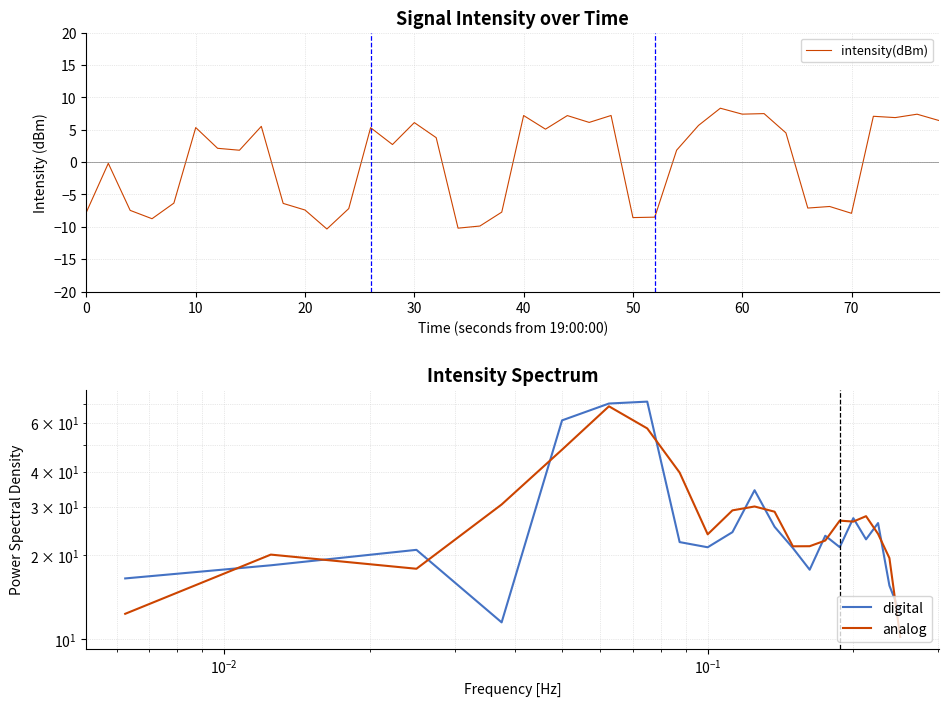

What is the value of the 22nd point from the left?

5.1